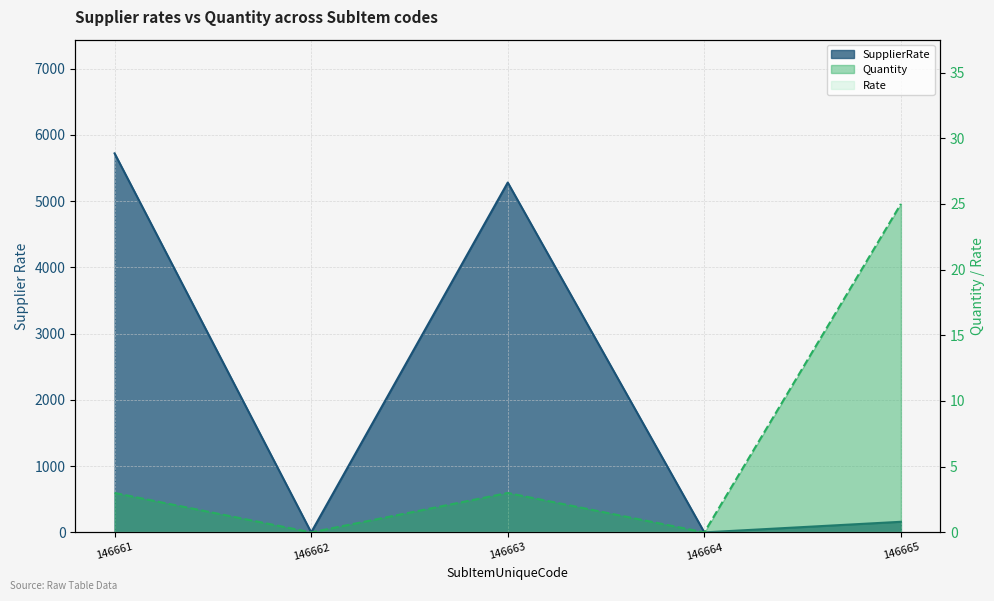

True or false: Quantity and SupplierRate intersect in this chart.

False